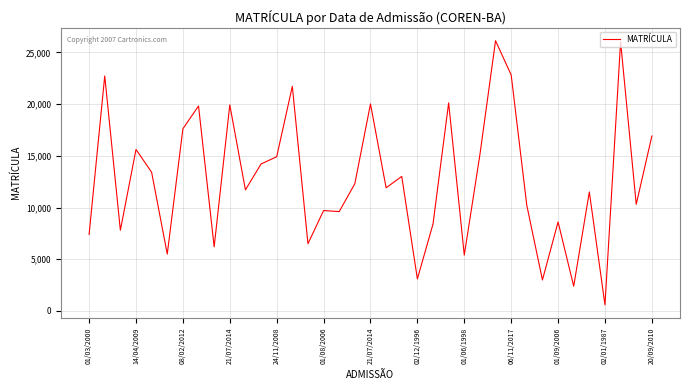

True or false: the data has more than 0 interior local peaks.

True